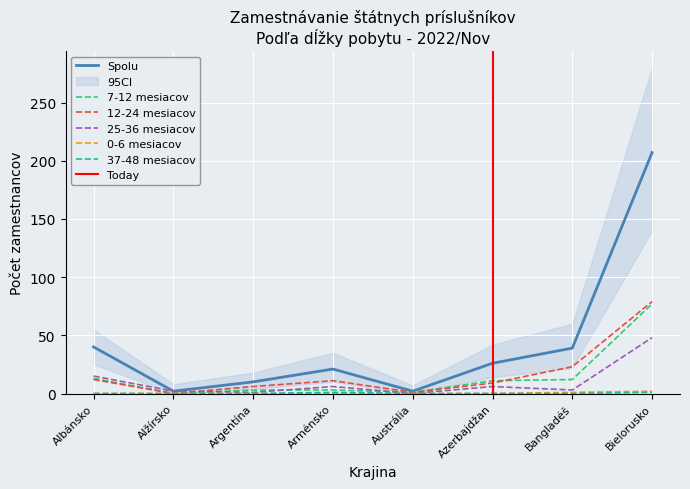

Is it true that 25-36 mesiacov equals 48 at Bielorusko?

True